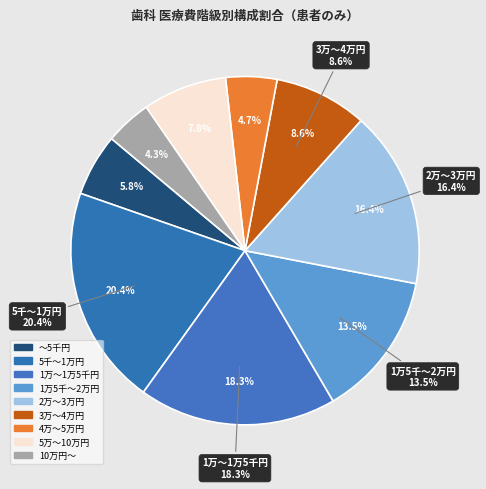

Which has a higher value, 5千～1万円 or 2万～3万円?

5千～1万円